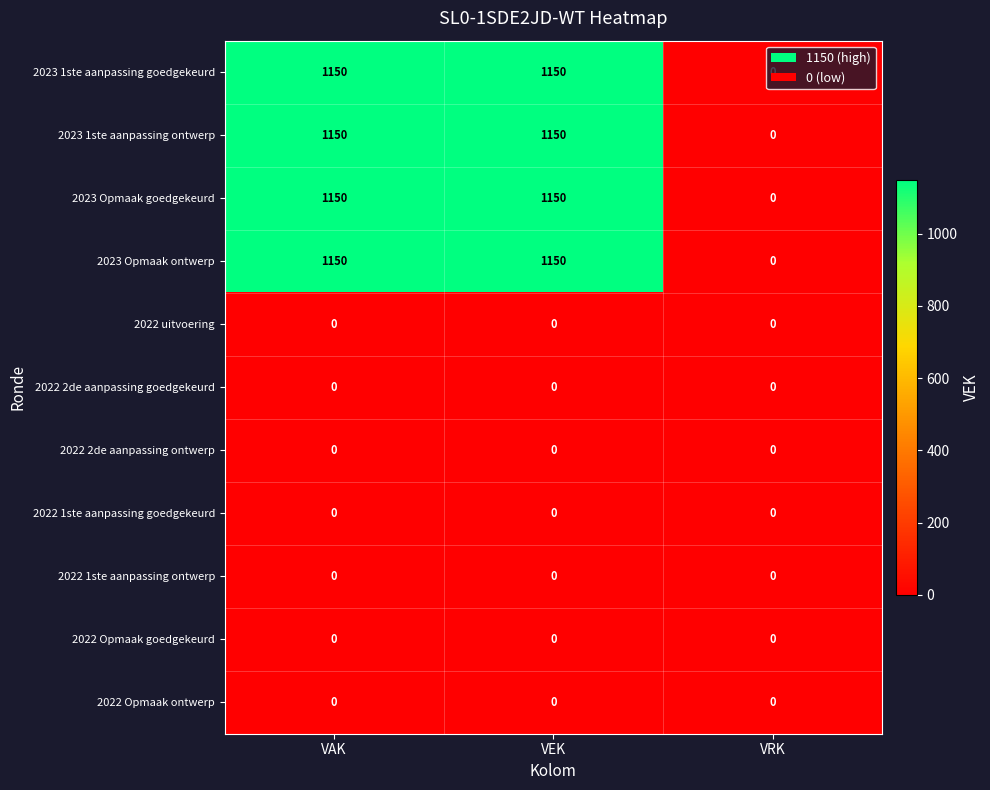

What is the greatest value displayed?

1150